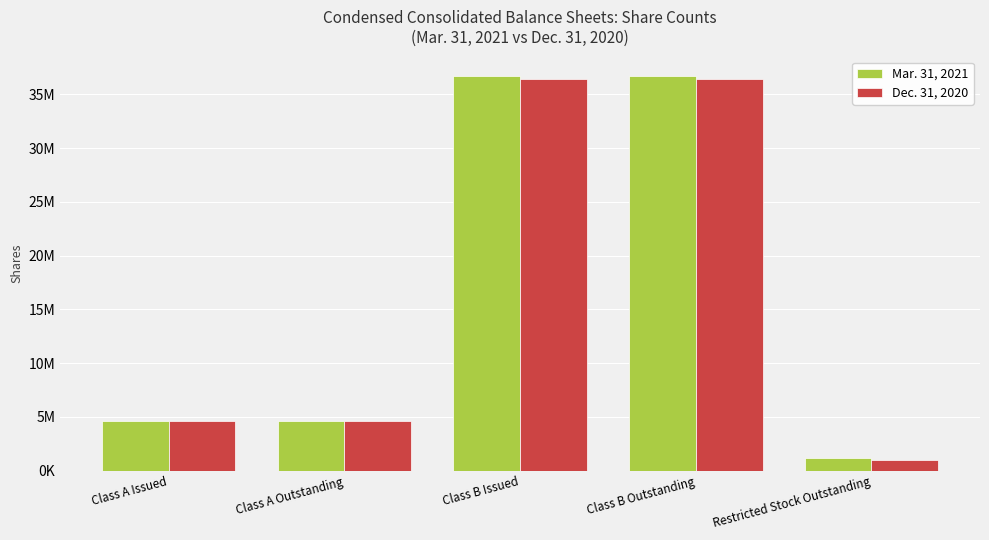

Rank the series at Class B Outstanding from highest to lowest value.

Mar. 31, 2021, Dec. 31, 2020